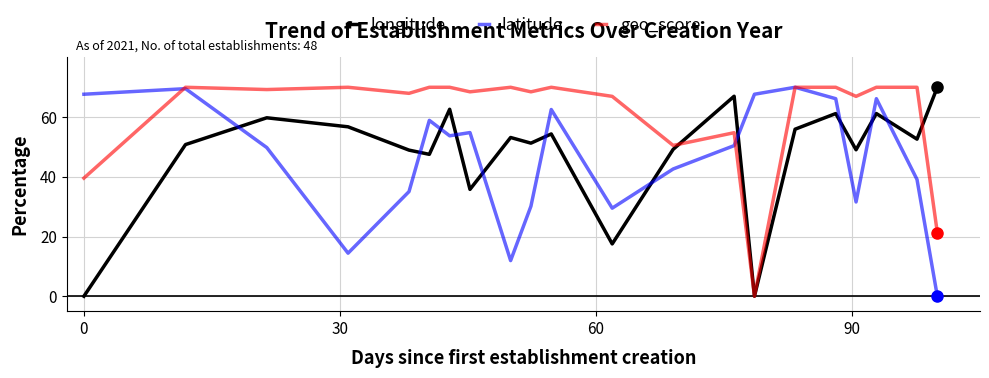

What are all the series names shown in the legend?

longitude, latitude, geo_score